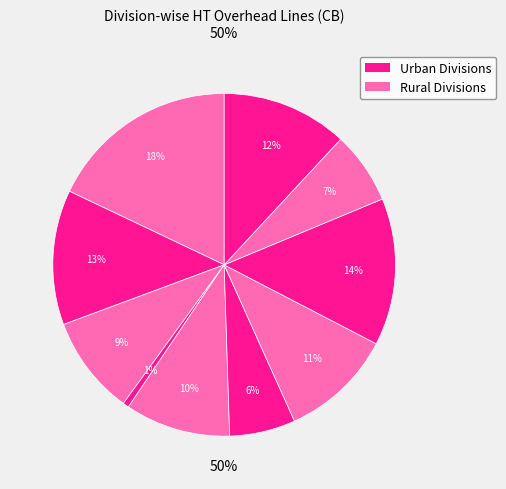

To the nearest percent, what is the difference between the largest and smallest slice percentages?

17%